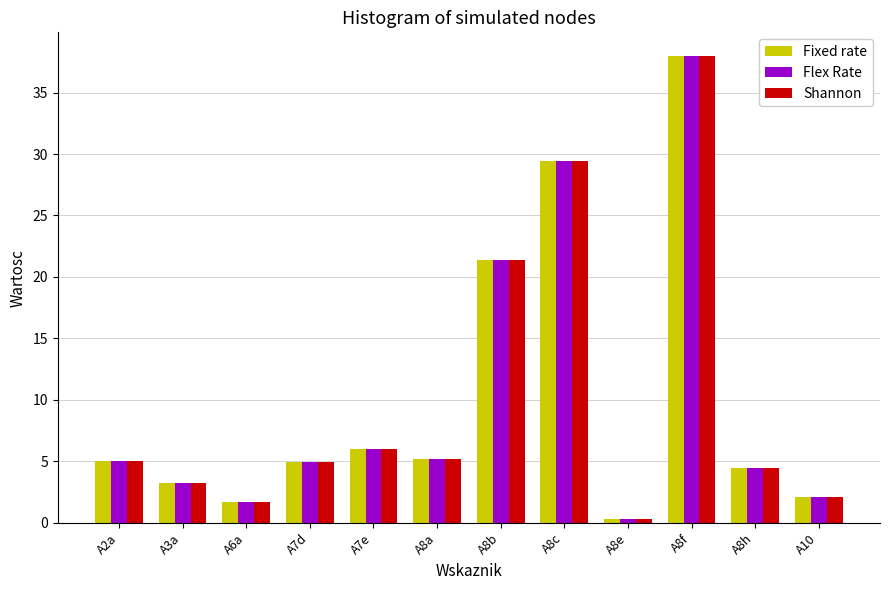

Is it true that Shannon equals 4.4 at A8h?

True